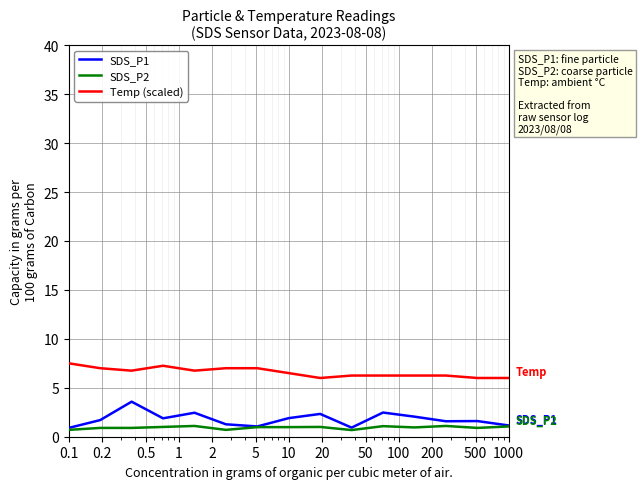

What is the difference between the second highest and second lowest values in the SDS_P1 series?

1.5